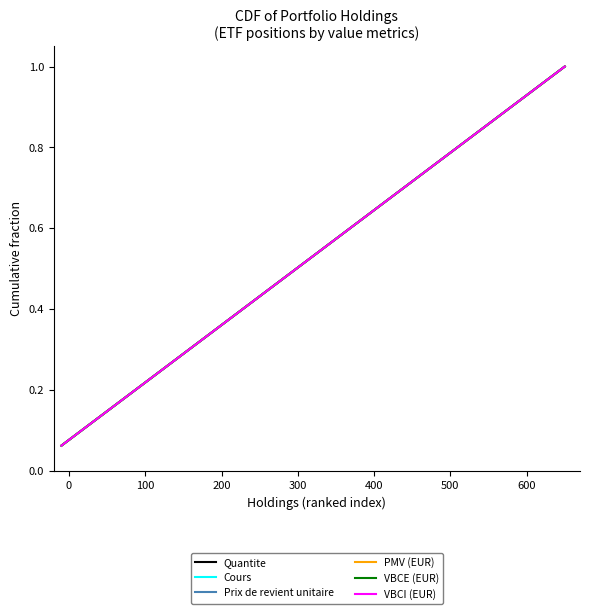

Is this an area chart (filled region under the line)?

No